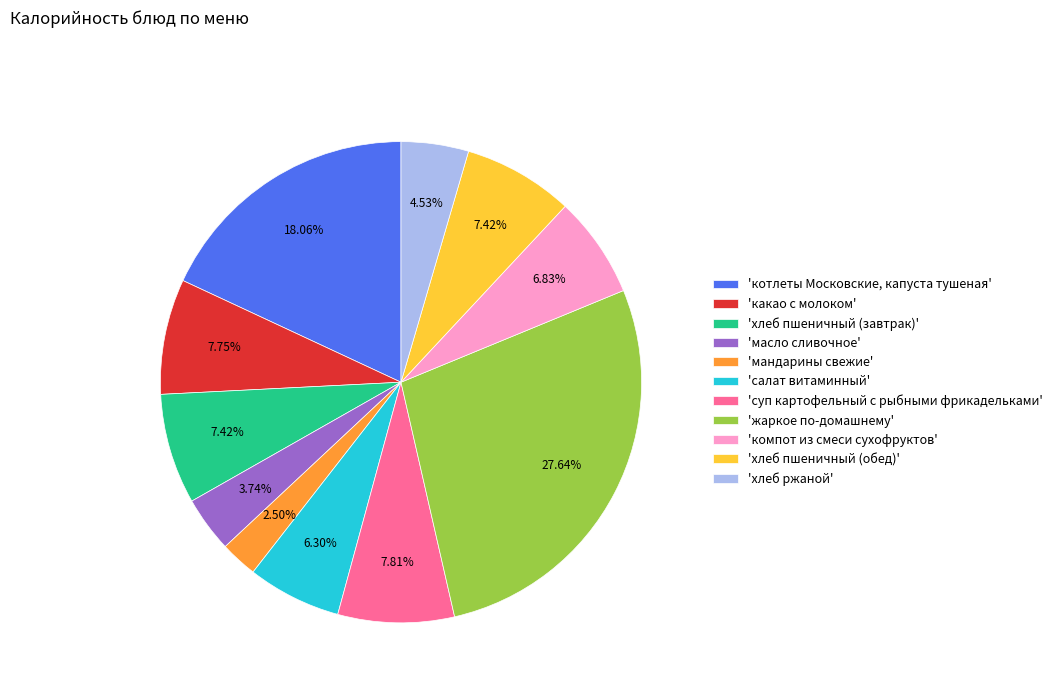

Which category has the biggest portion of the pie?

'жаркое по-домашнему'